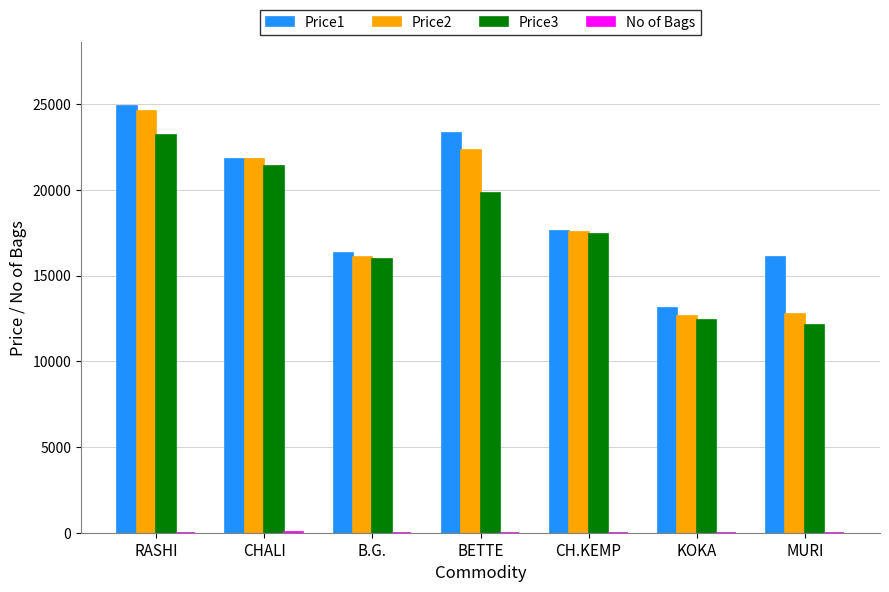

The Price2 series shows 6637 at KOKA. True or false?

False